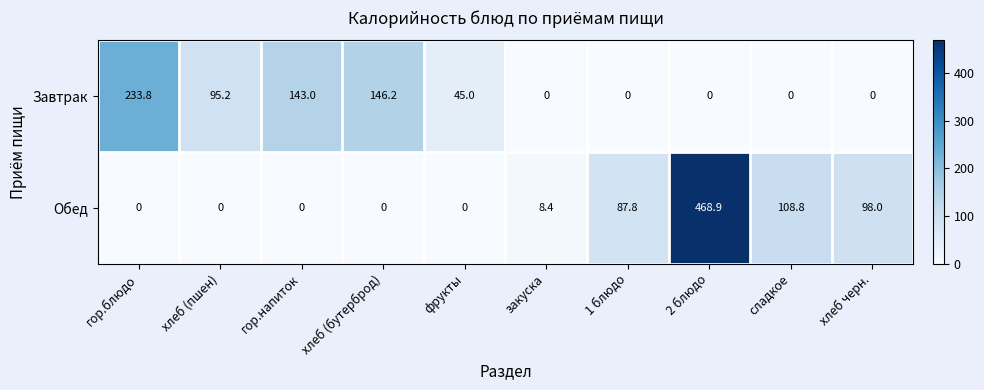

At which label is Обед closest to 234?

сладкое